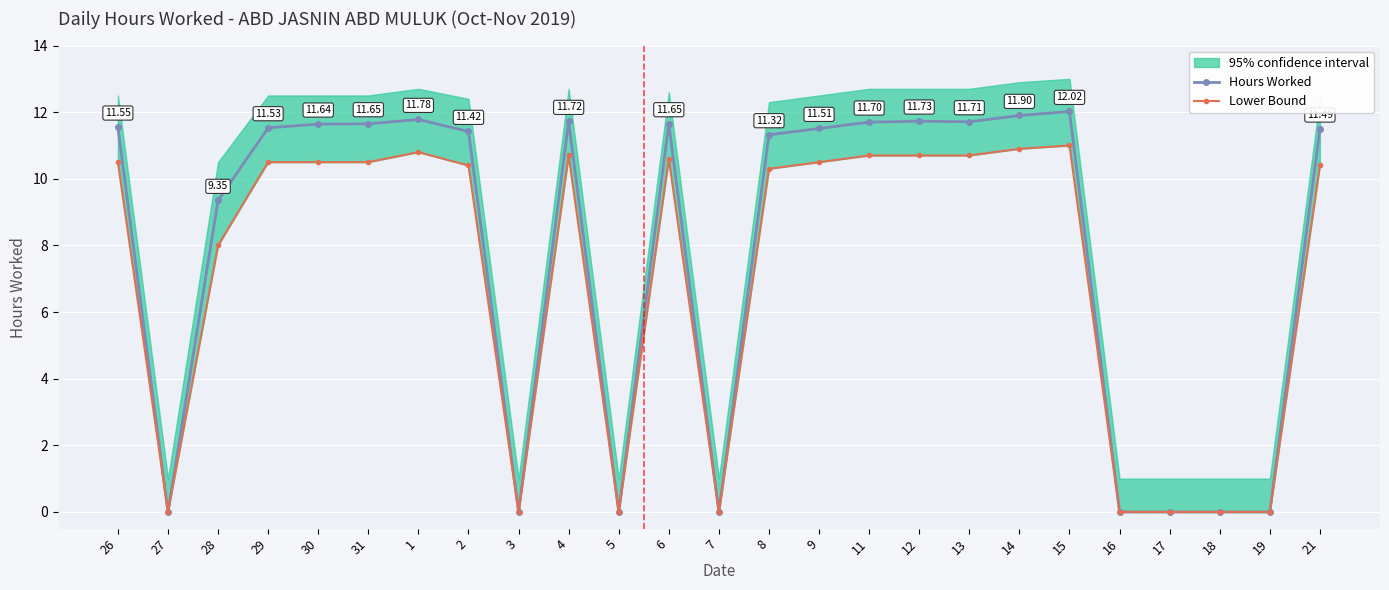

How many values in the Hours Worked series are below 11?

9